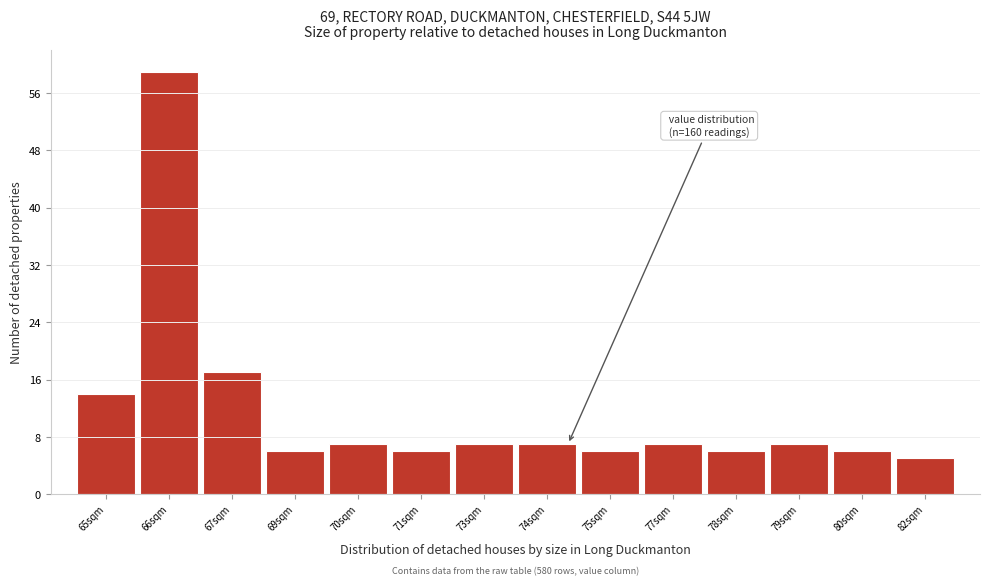

Reading left to right, transcribe all the data shown in this chart.

65sqm=14	66sqm=59	67sqm=17	69sqm=6	70sqm=7	71sqm=6	73sqm=7	74sqm=7	75sqm=6	77sqm=7	78sqm=6	79sqm=7	80sqm=6	82sqm=5